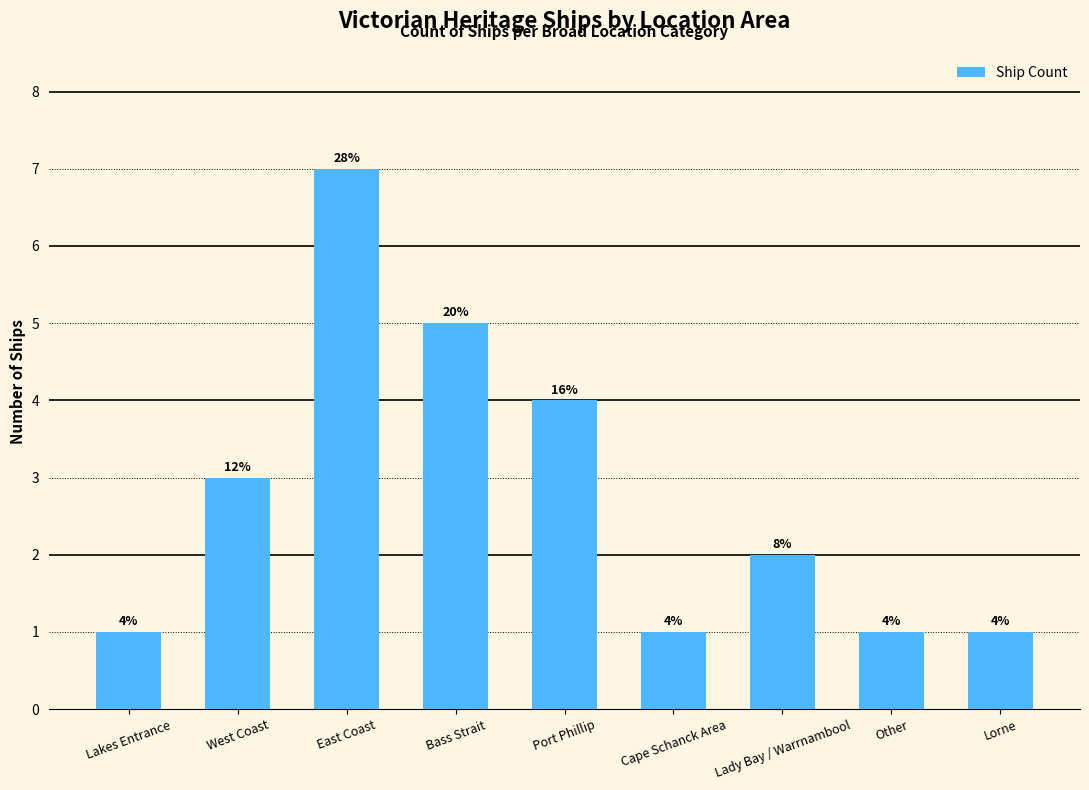

What is the average value?

3